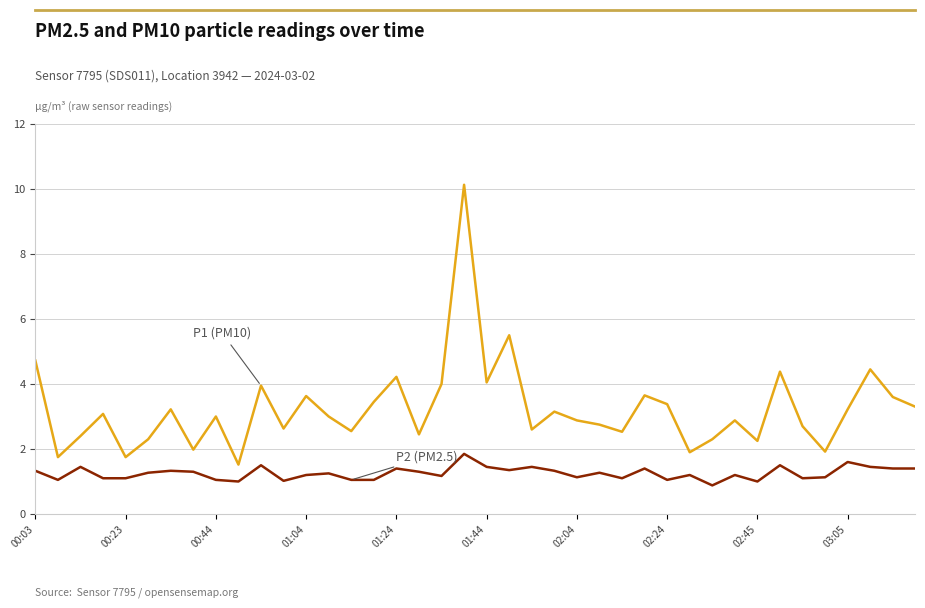

What is the greatest value displayed?

10.1